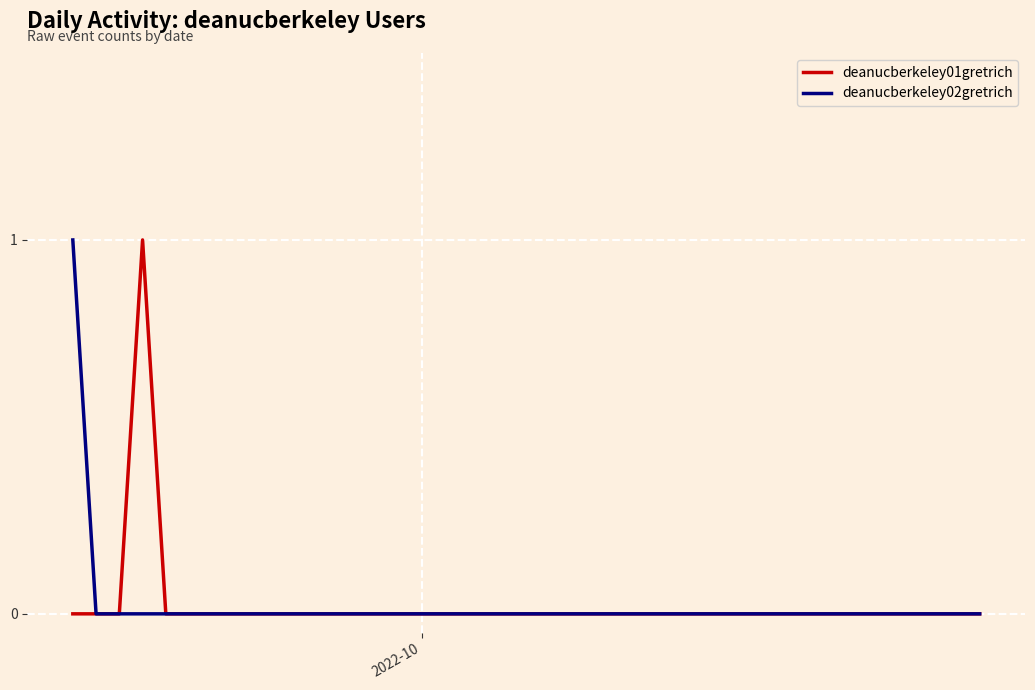

Does the chart display data point markers on the line(s)?

No